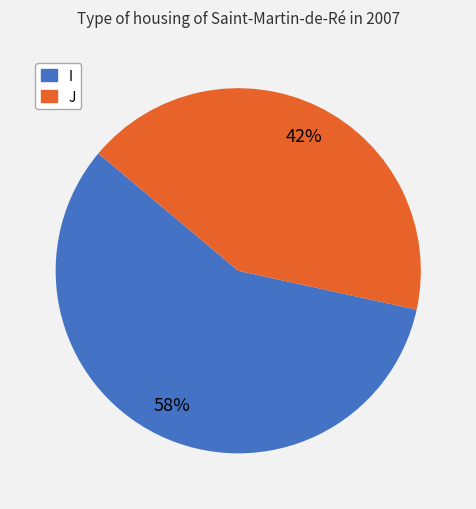

The J slice represents 27% of the pie. True or false?

False